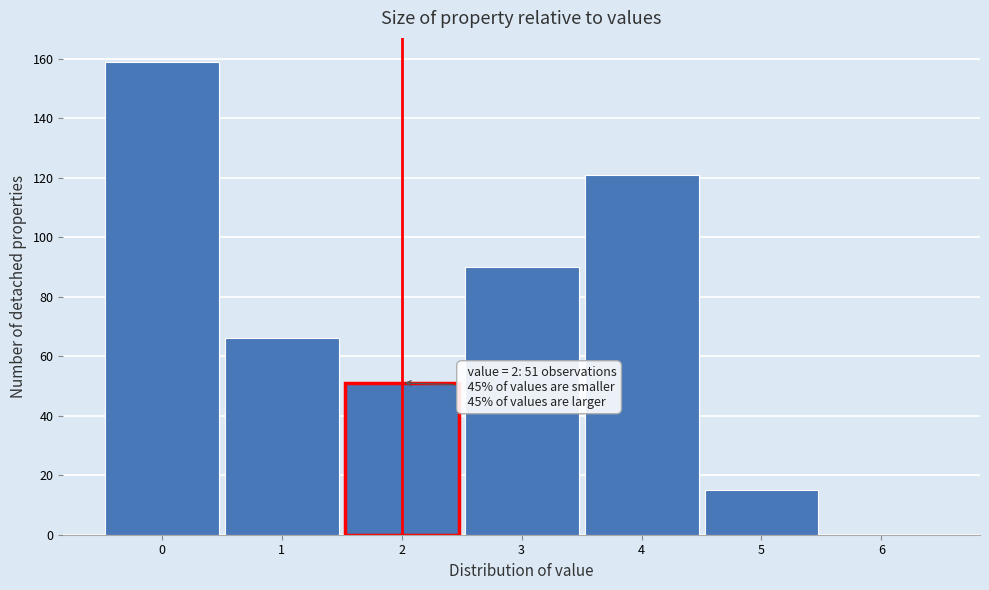

Which range on the x-axis has the tallest bar?

-0.5 to 0.5